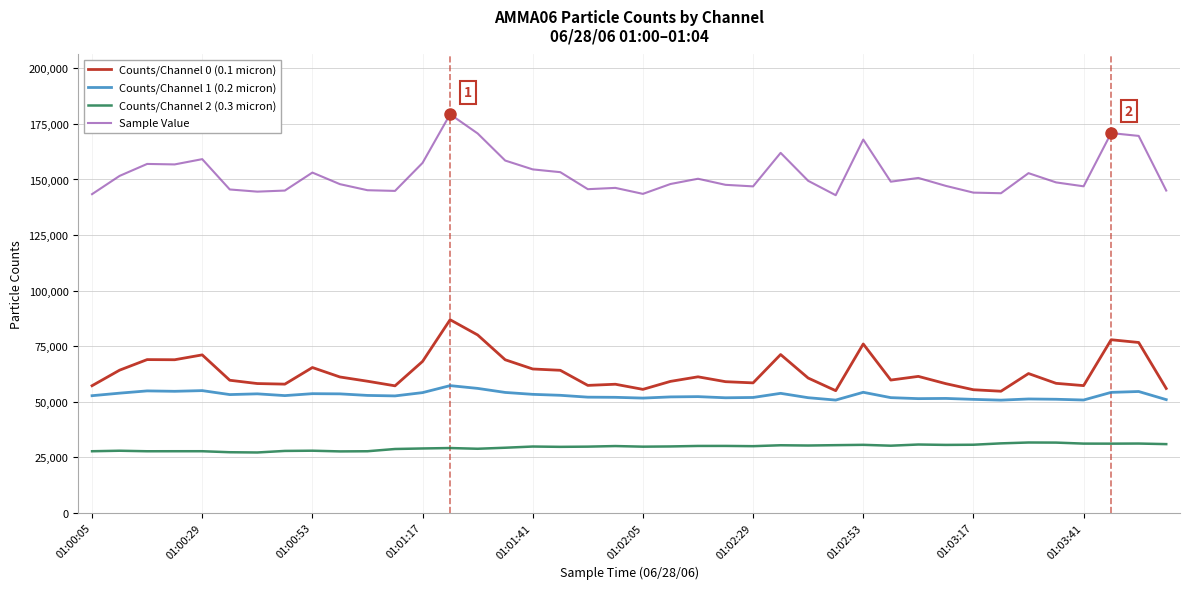

Count the number of data series in this chart.

4